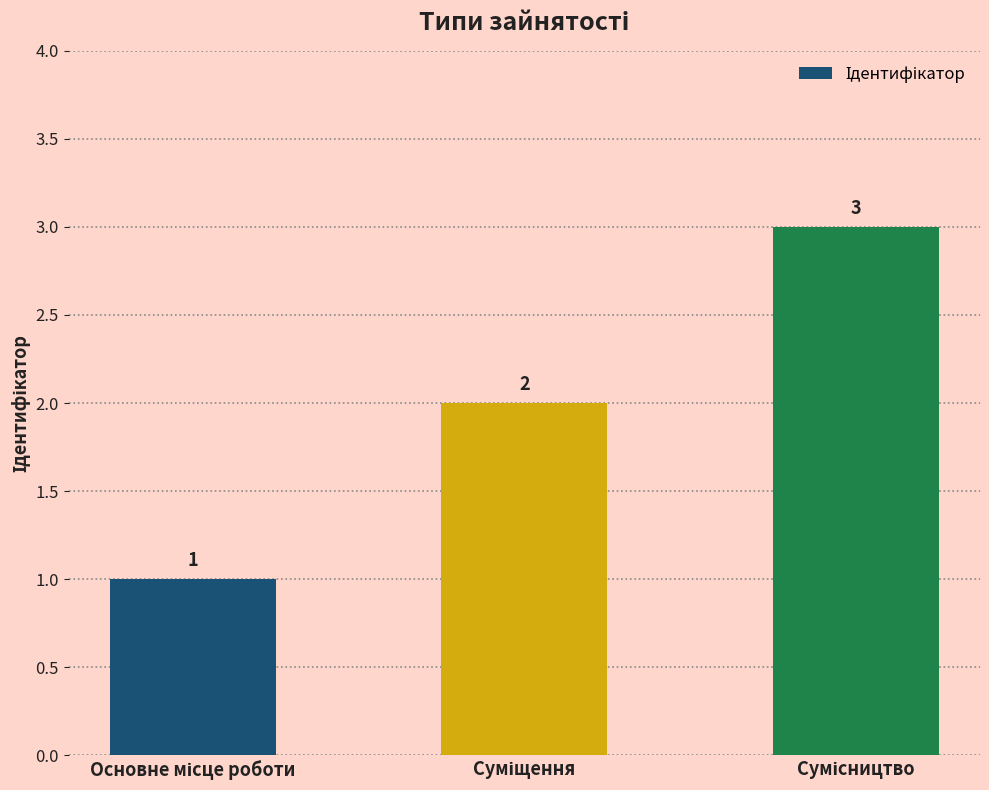

What is the sum of all values?

6